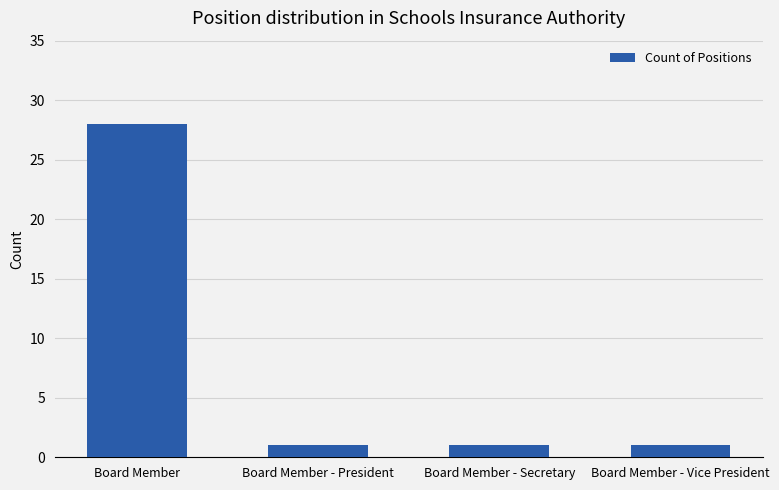

Reading right to left, transcribe all the data shown in this chart.

1	1	1	28